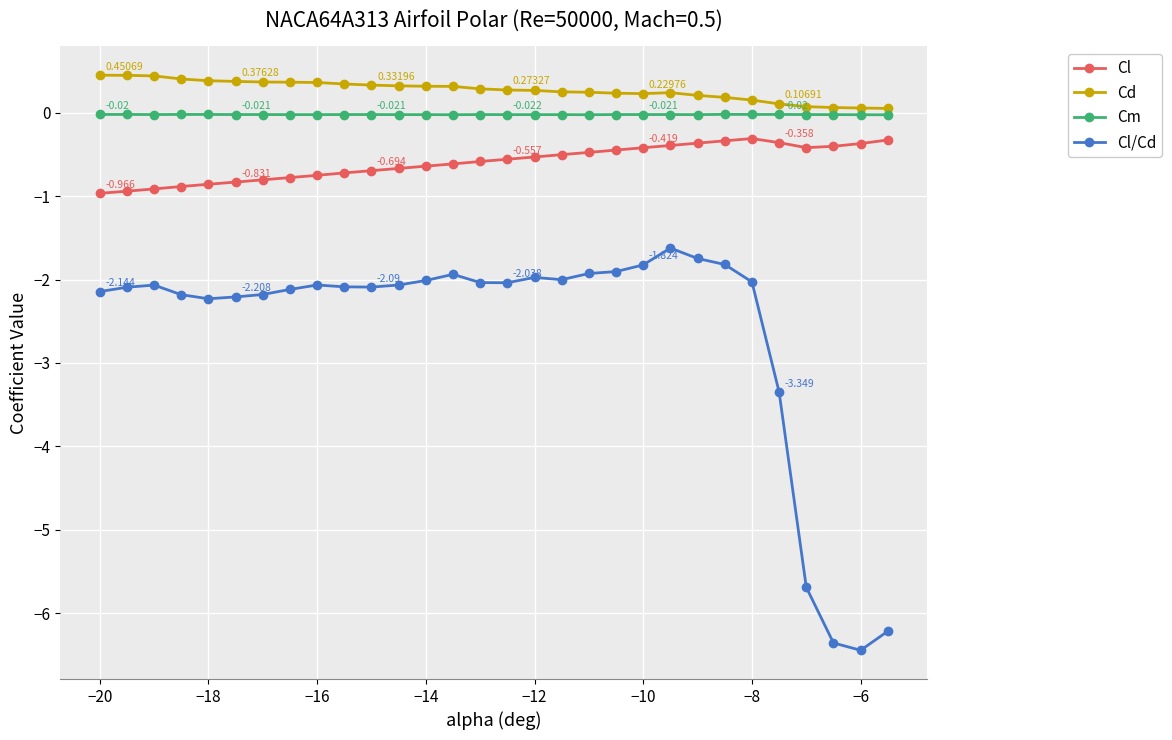

What is the difference between the maximum and minimum values in the Cl/Cd series?

4.8